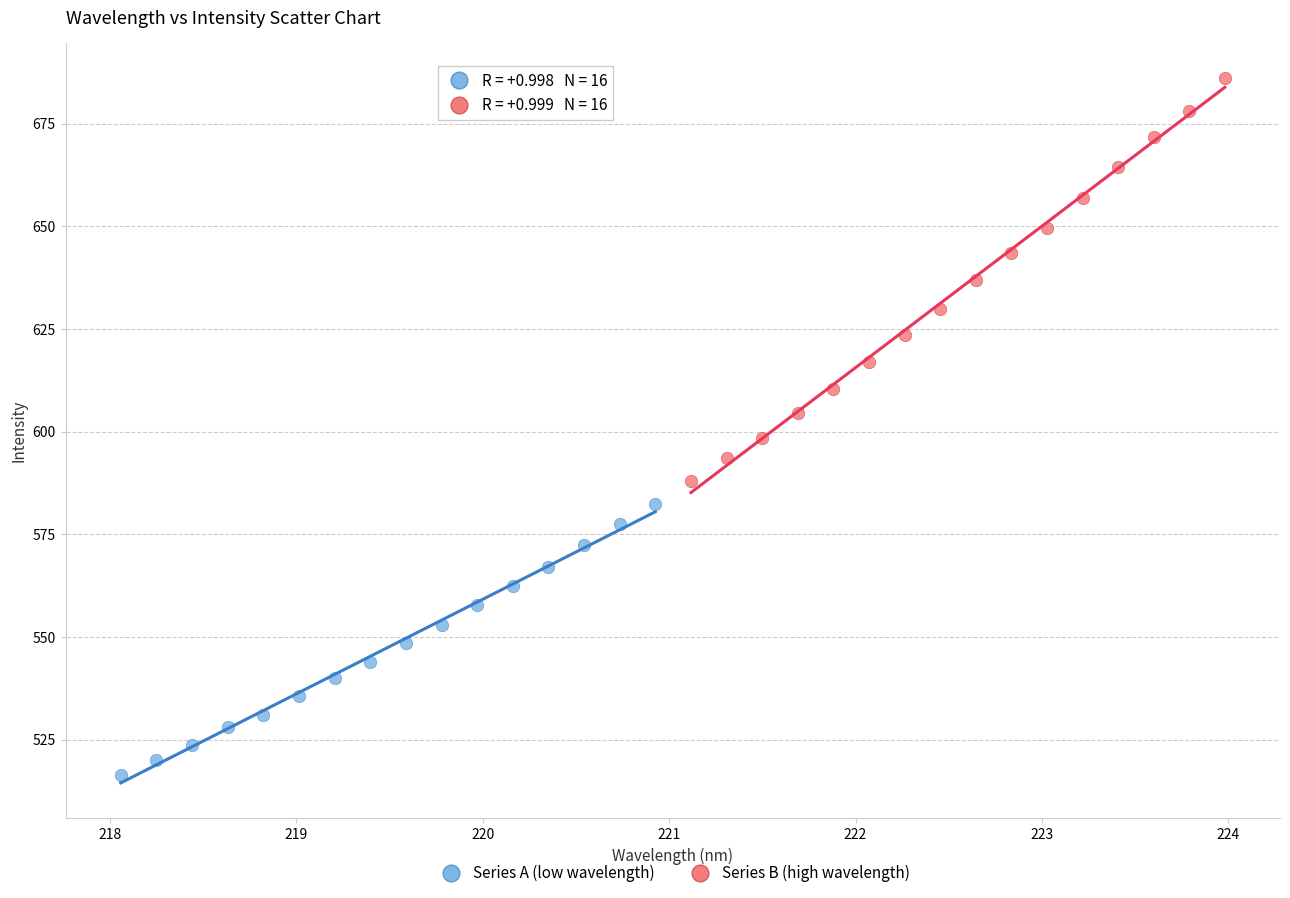

What are all the series names shown in the legend?

Series A (low wavelength), Series B (high wavelength)